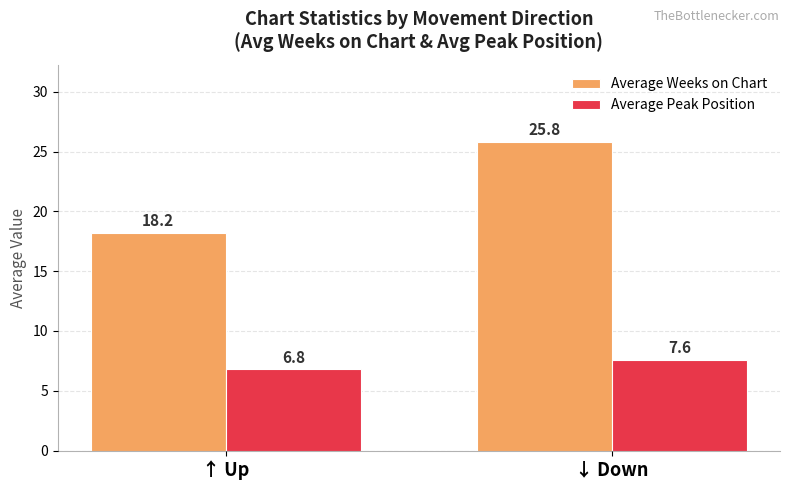

The Average Weeks on Chart series shows 14.2 at ↓ Down. True or false?

False